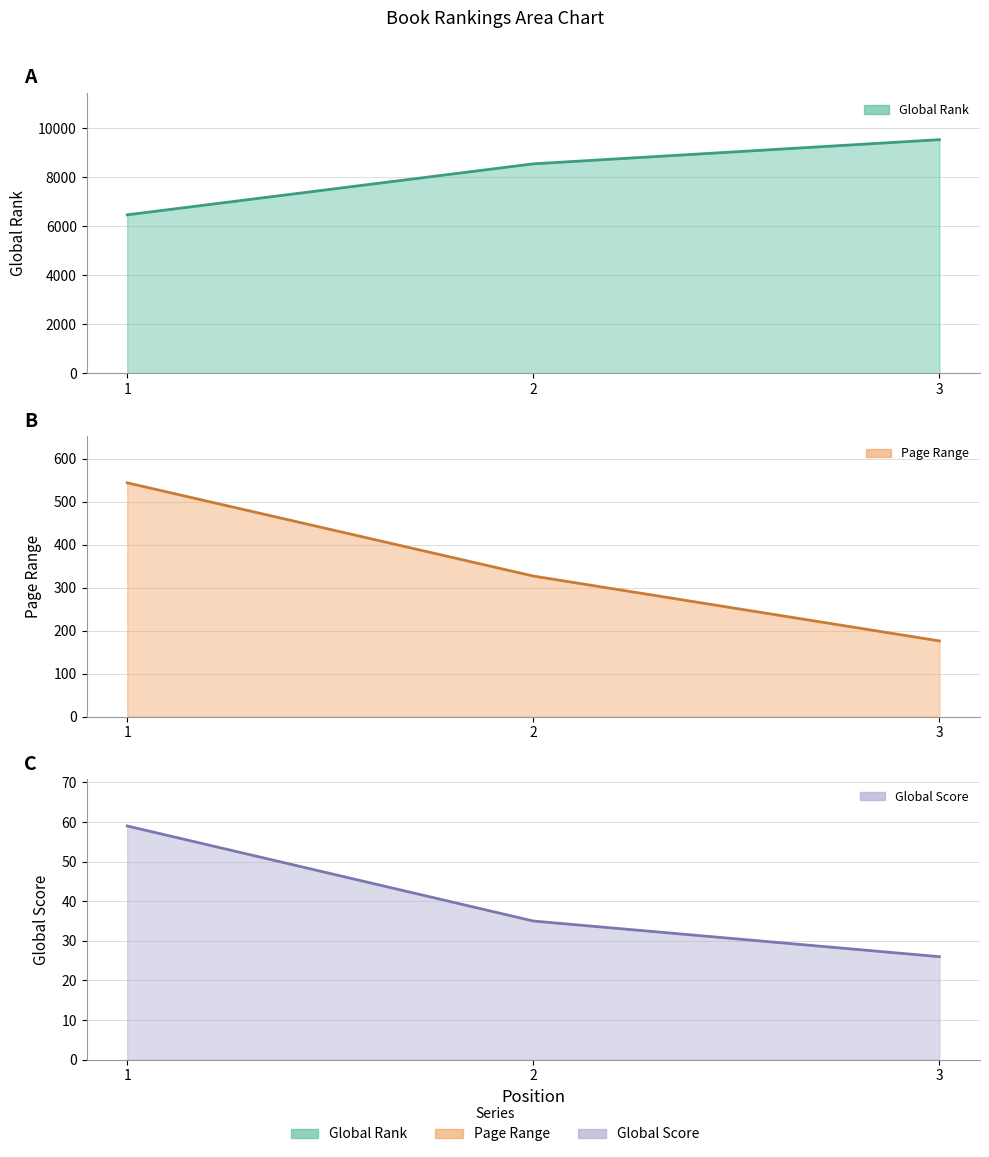

Which series has the largest range (max minus min)?

Global Rank